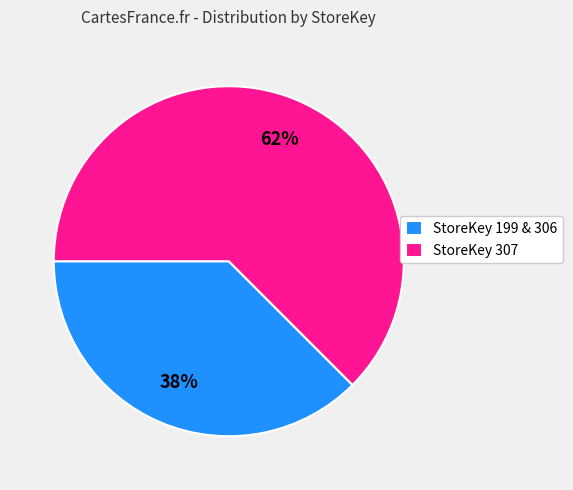

Is the sum of StoreKey 199 & 306 and StoreKey 307 greater than half?

Yes